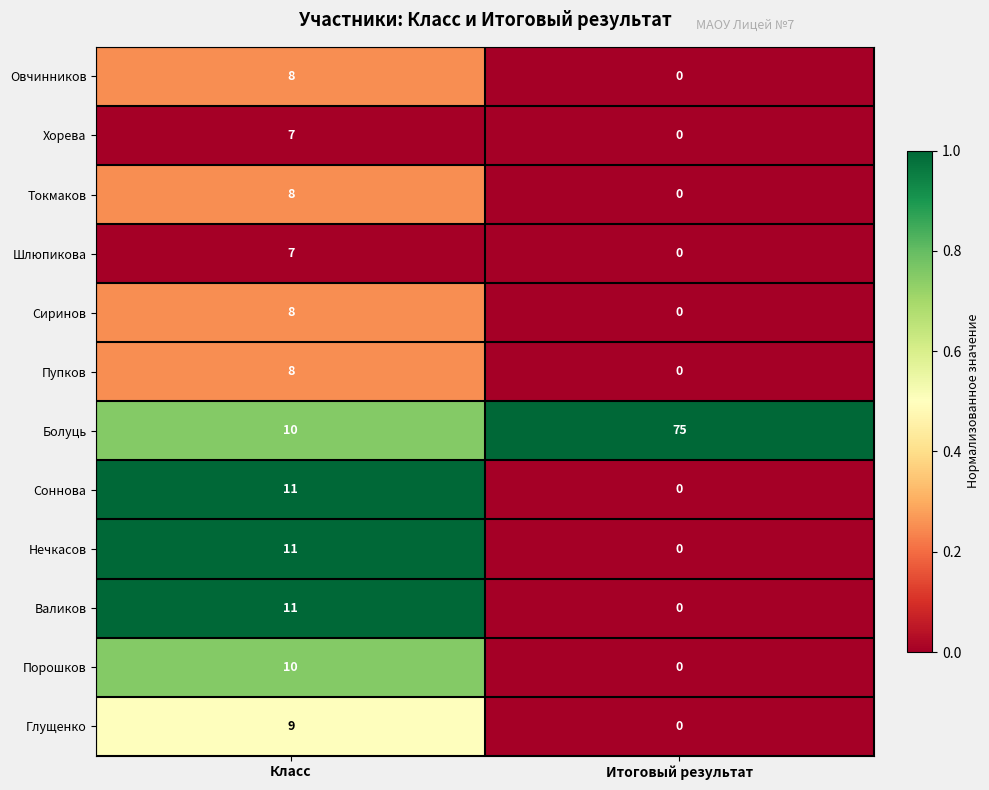

What is the spread (max minus min) of values at Класс?

4